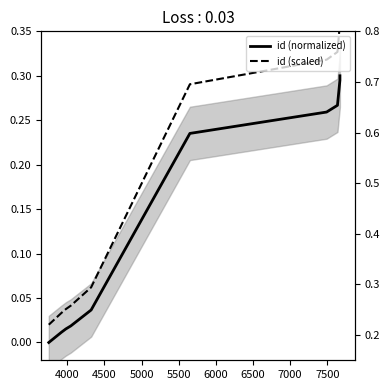

Is this an area chart (filled region under the line)?

No